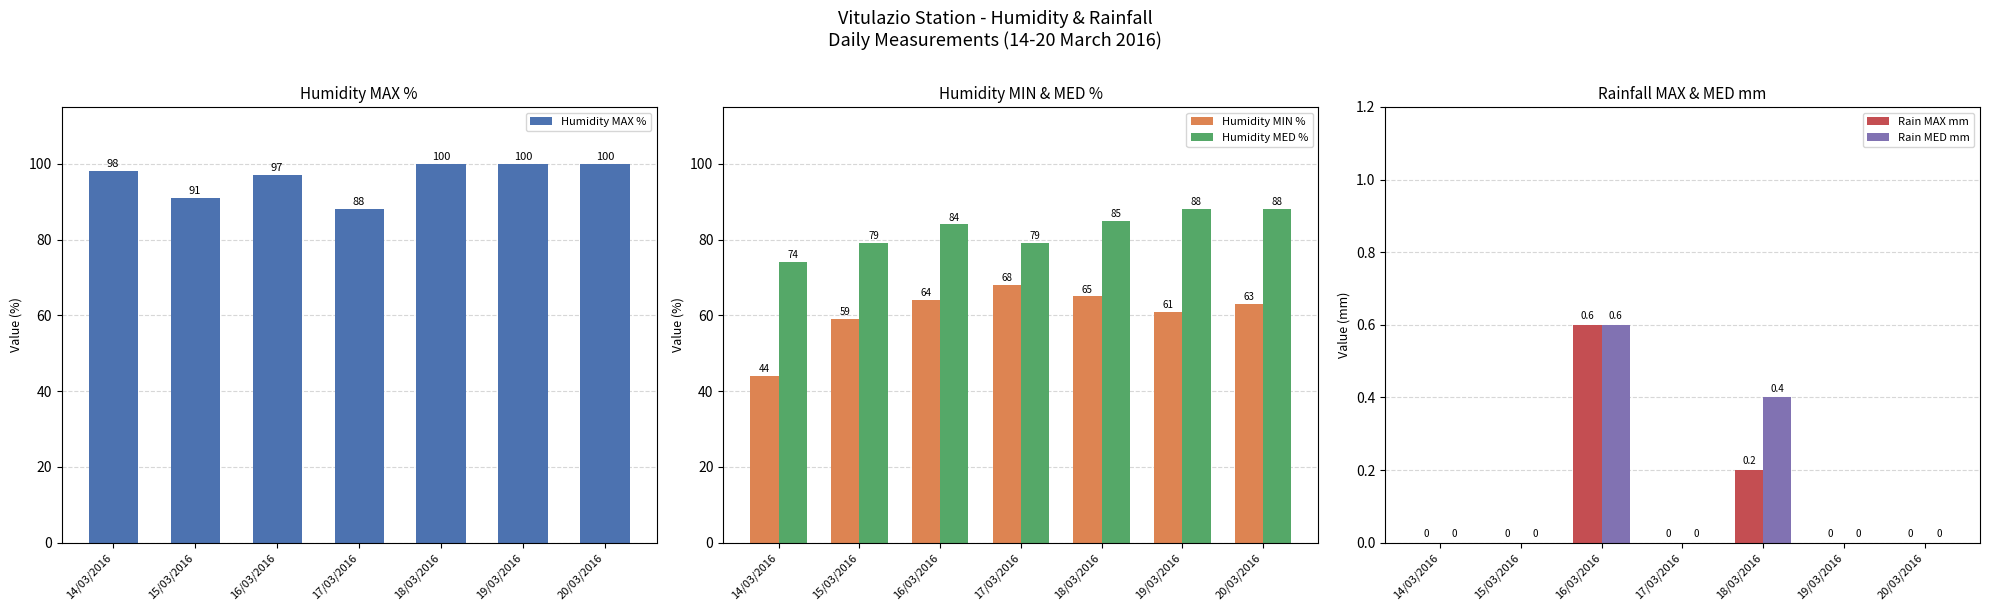

What are all the series names shown in the legend?

Humidity MAX %, Humidity MIN %, Humidity MED %, Rain MAX mm, Rain MED mm